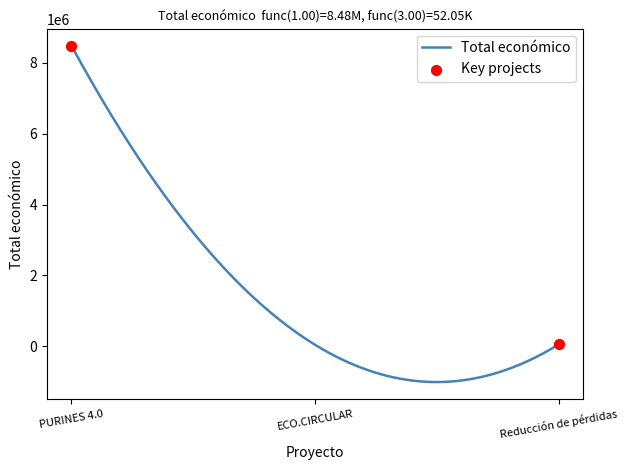

What is the smallest value displayed?

-1008974.1